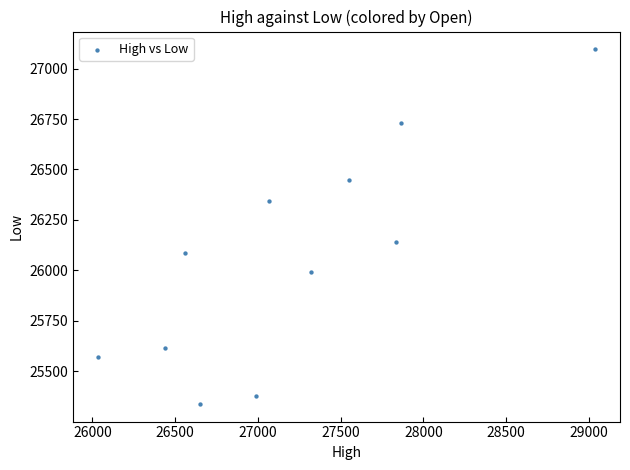

What Y value in the scatter plot is closest to 26217?

26141.9